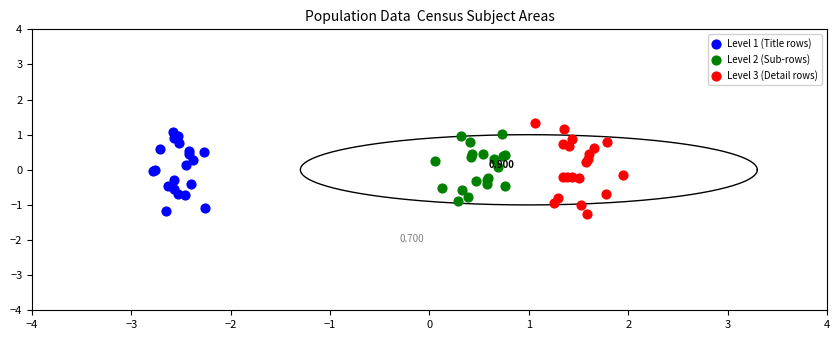

Which series reaches the maximum Y coordinate?

Level 3 (Detail rows)